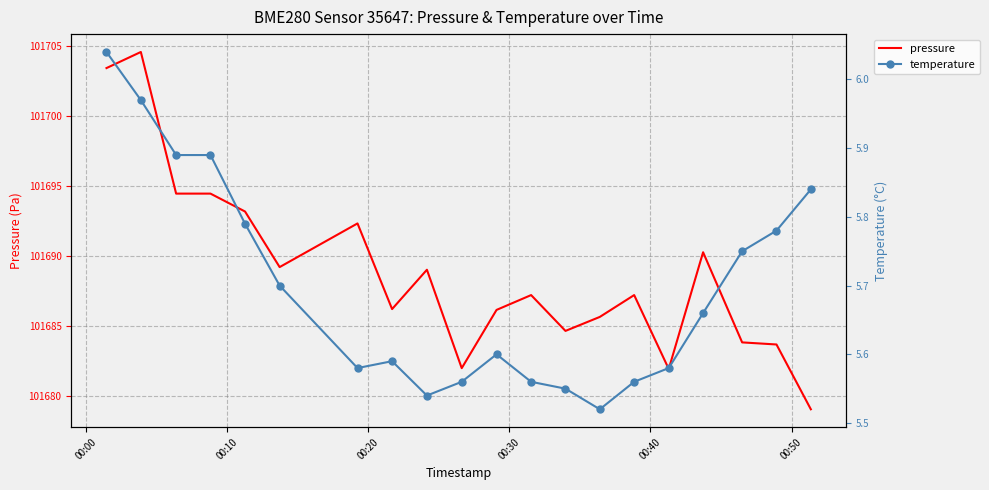

Count the number of categories in the chart.

20